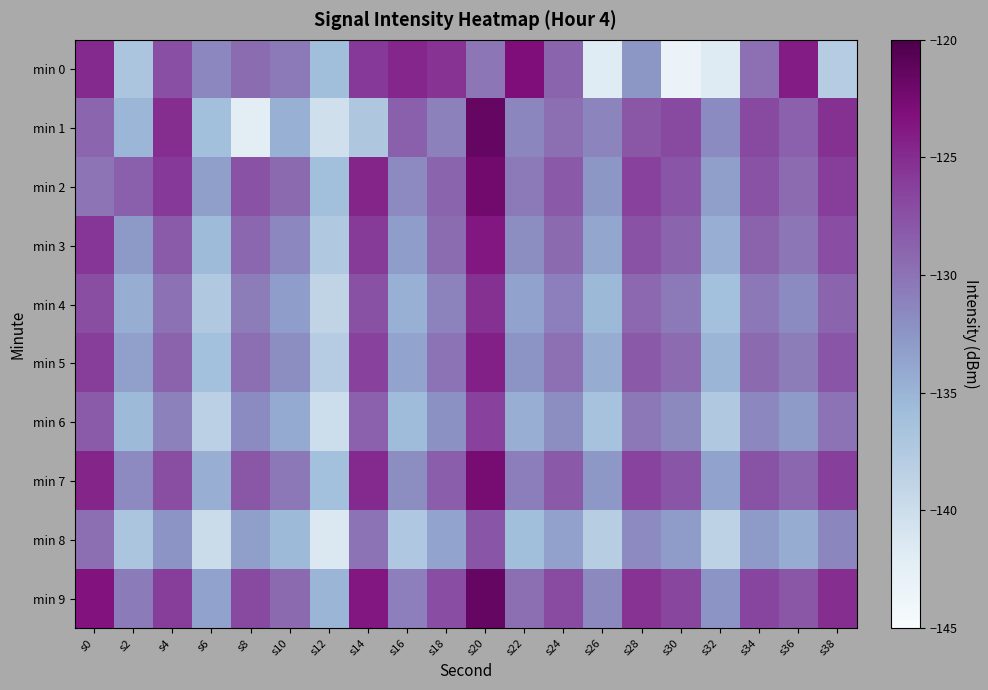

List the series in order of their peak value, highest first.

min 1, min 9, min 2, min 7, min 0, min 3, min 5, min 4, min 6, min 8